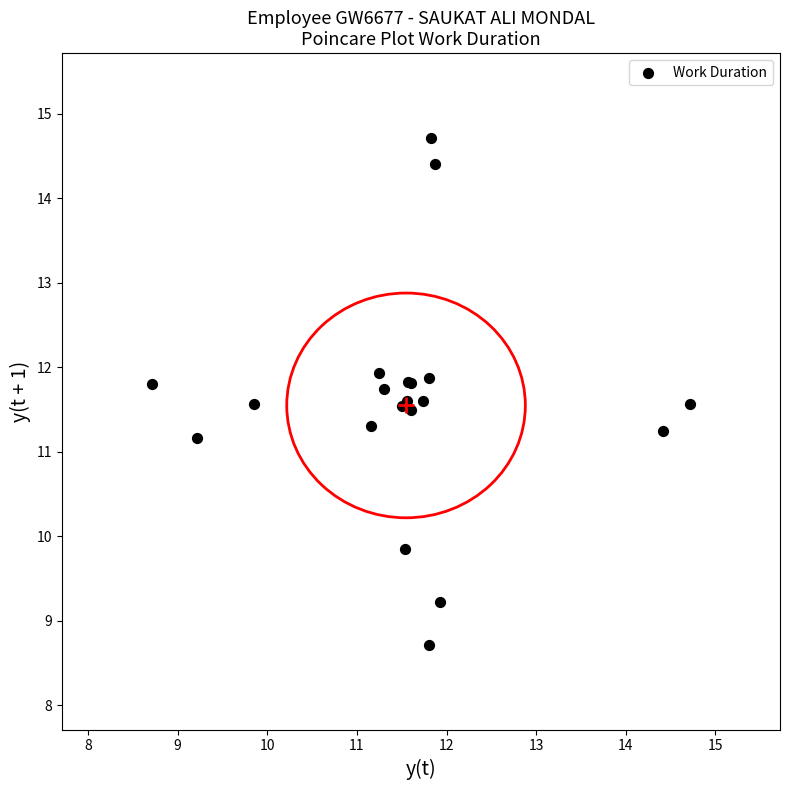

What Y value in the scatter plot is closest to 11?

11.2